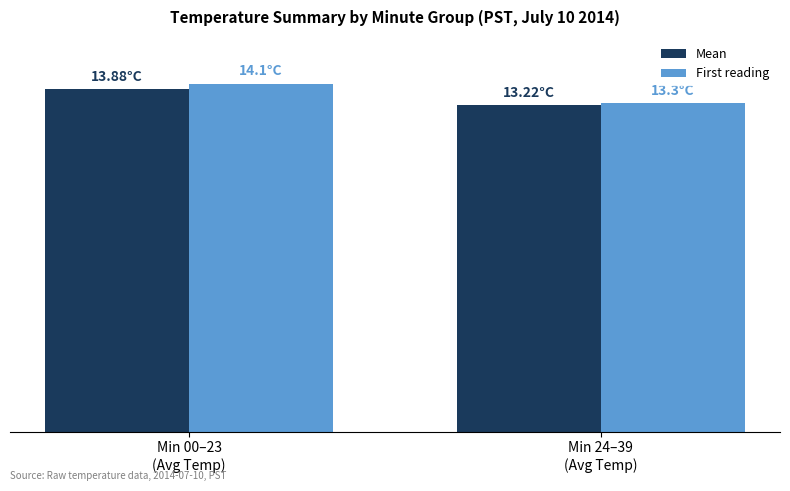

What is the difference between the highest and lowest values at Min 00–23
(Avg Temp)?

0.2